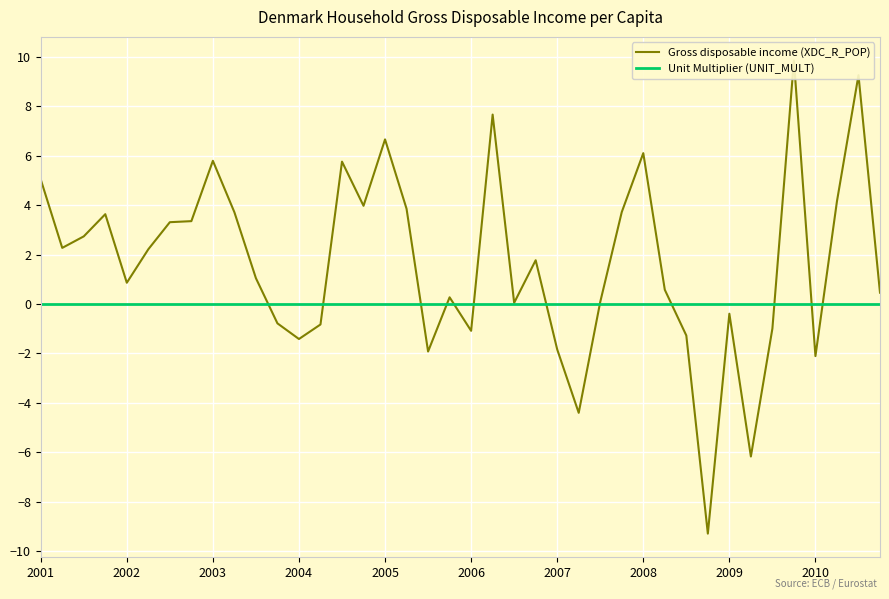

Which has a higher value, 33 or 32?

32